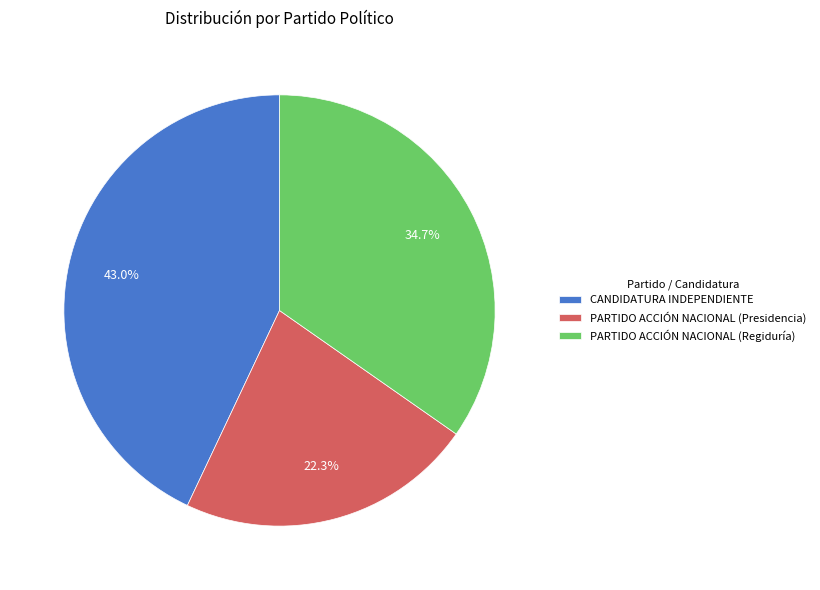

To the nearest percent, what is the combined percentage of CANDIDATURA INDEPENDIENTE and PARTIDO ACCIÓN NACIONAL (Regiduría)?

78%